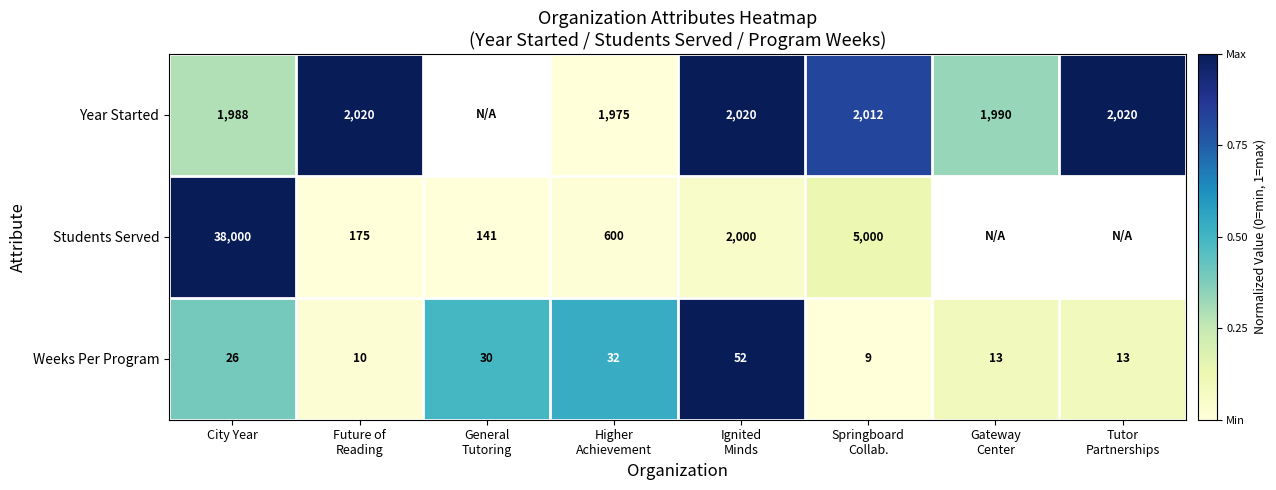

How many values in the Weeks Per Program series are below 26?

4